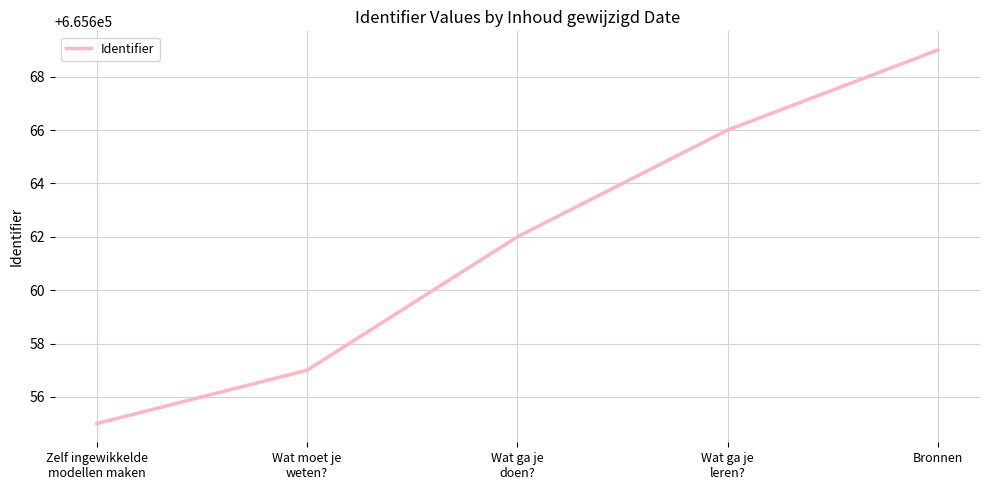

How many lines are shown in the chart?

1